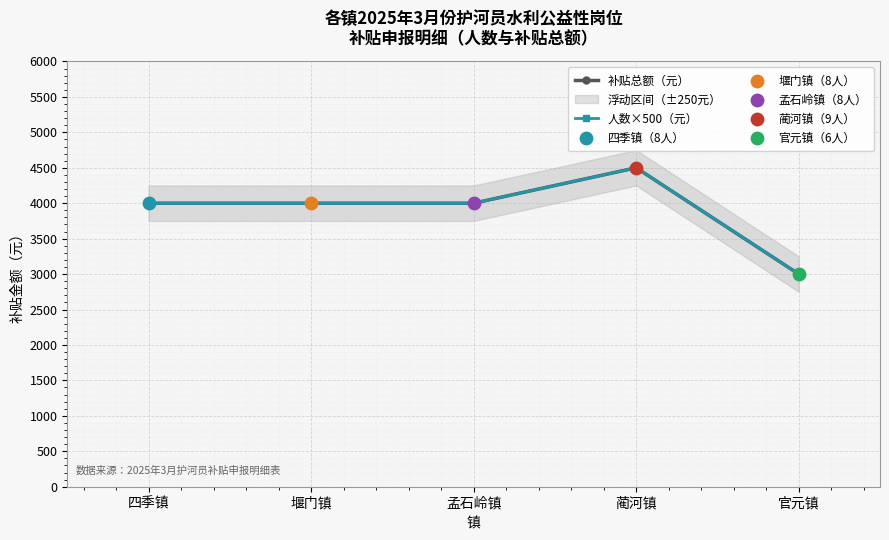

Is the value of 人数×500（元） at 堰门镇 greater than the value of 补贴总额（元） at 蔺河镇?

No